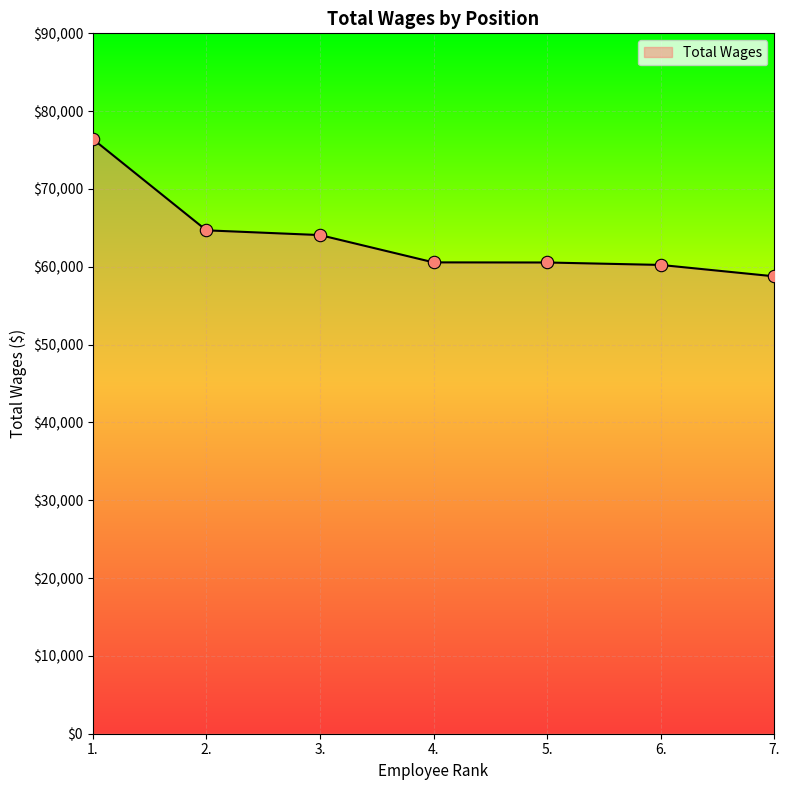

Between 1. and 3., which is larger?

1.